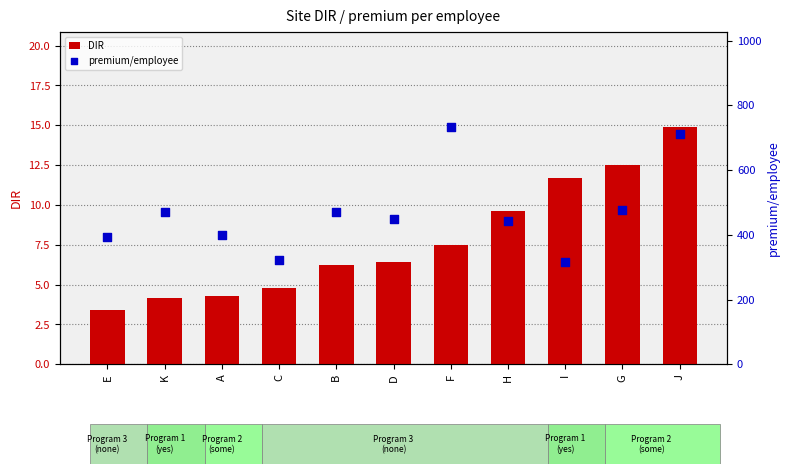

Which series has the widest spread of Y values?

premium/employee